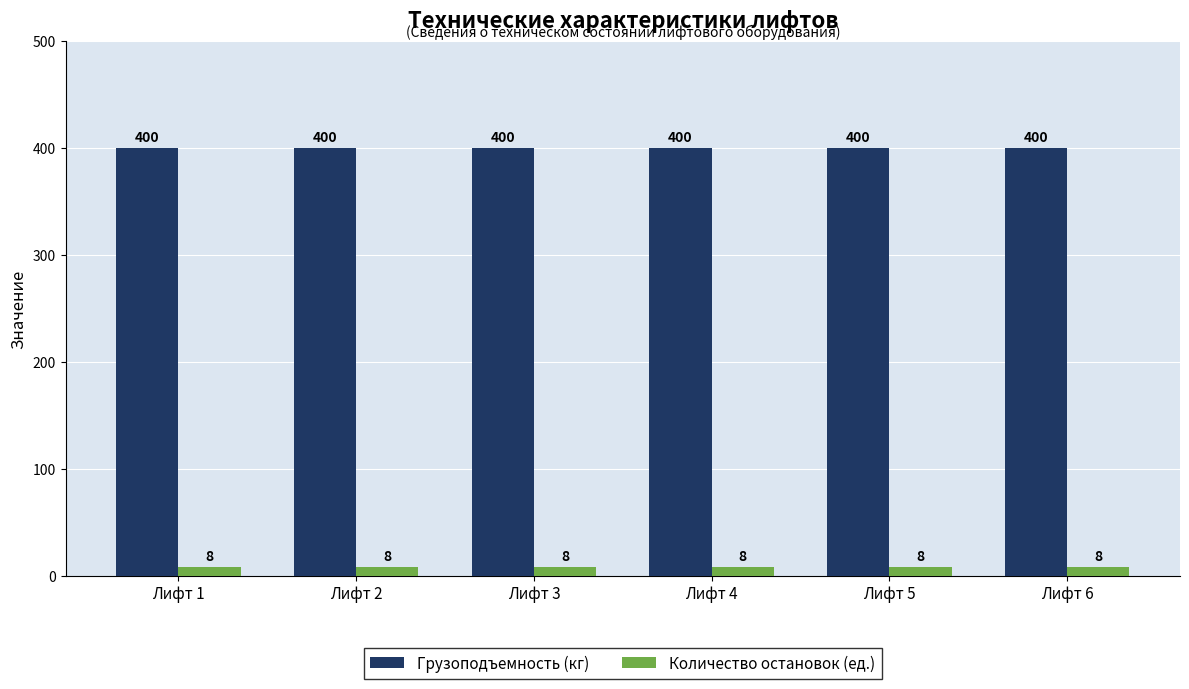

What is the maximum value for Количество остановок (ед.)?

8